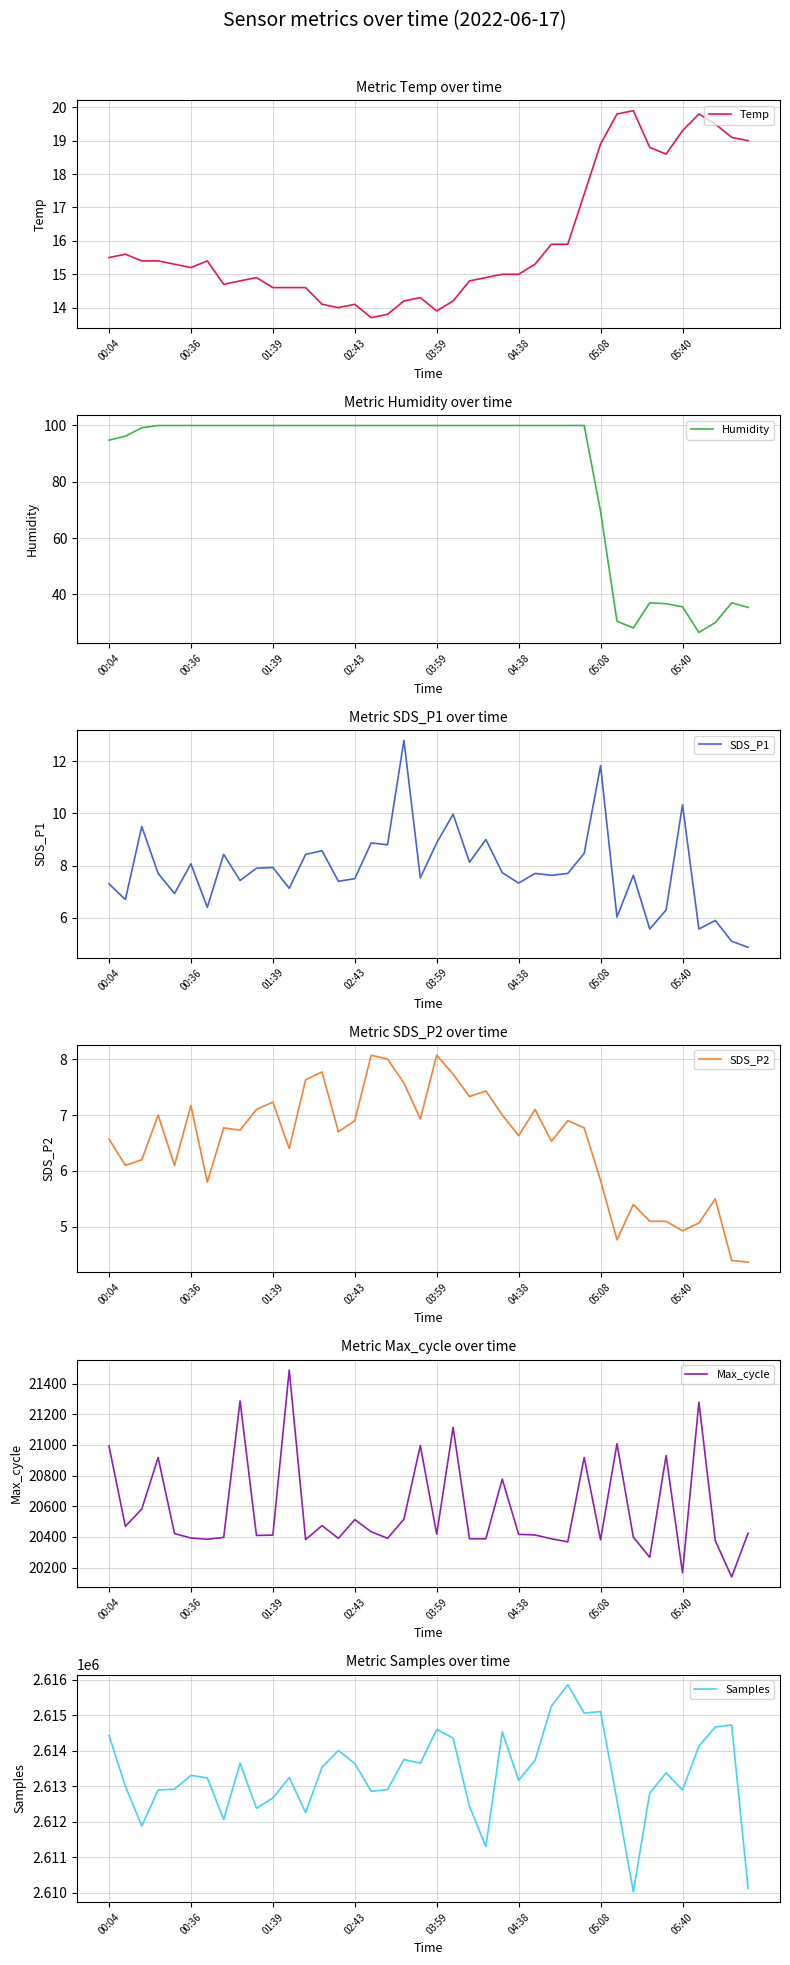

How many data points in Temp are above 15?

21